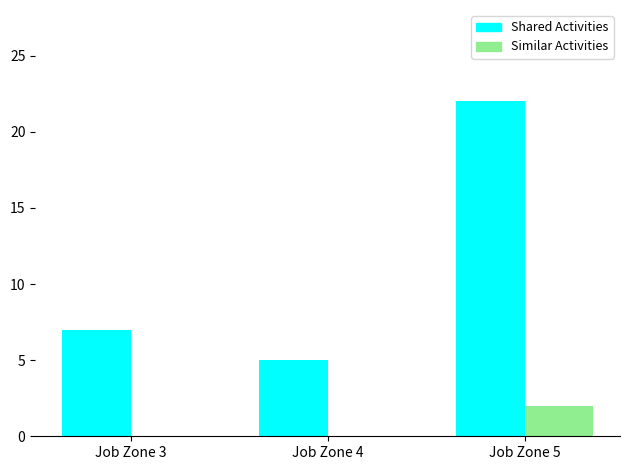

What is the total value across all series at Job Zone 4?

5